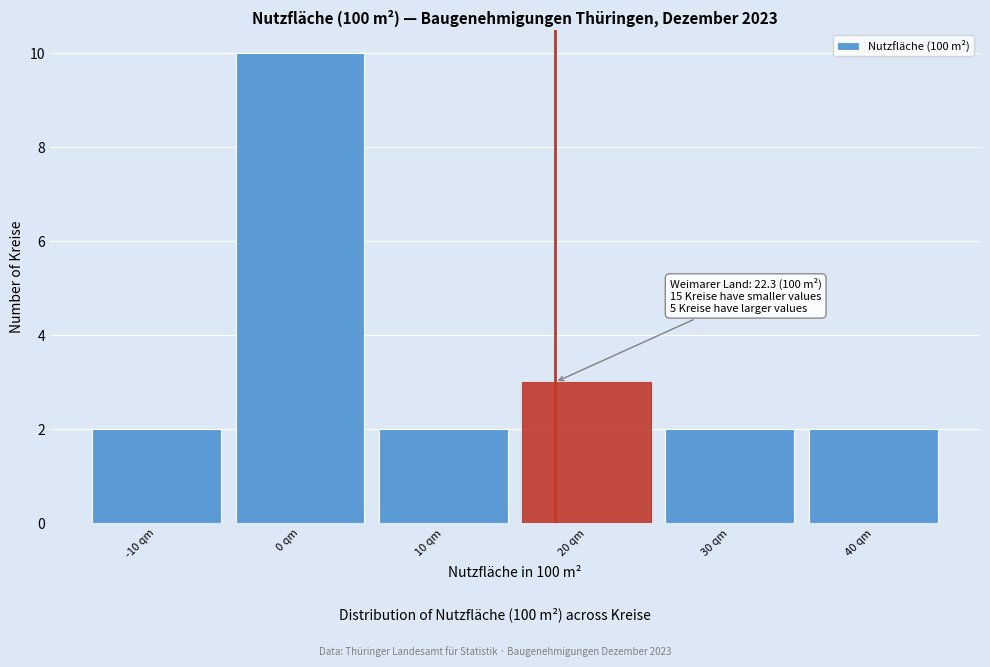

Reading left to right, transcribe all the data shown in this chart.

-10 qm=2	0 qm=10	10 qm=2	20 qm=3	30 qm=2	40 qm=2